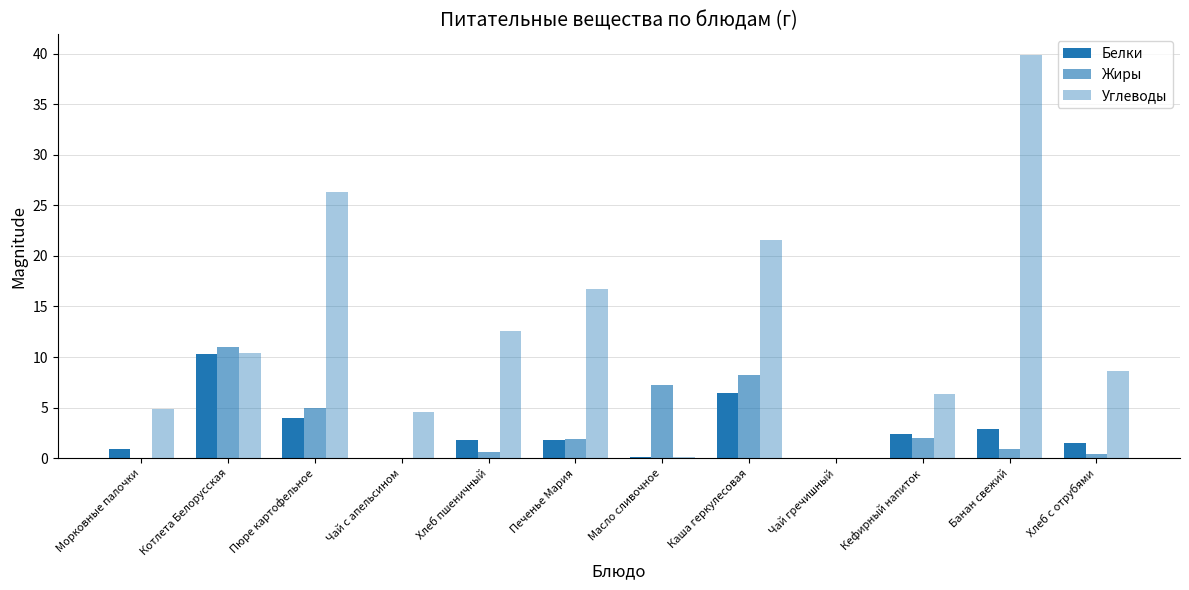

At which label is Белки closest to 5?

Пюре картофельное